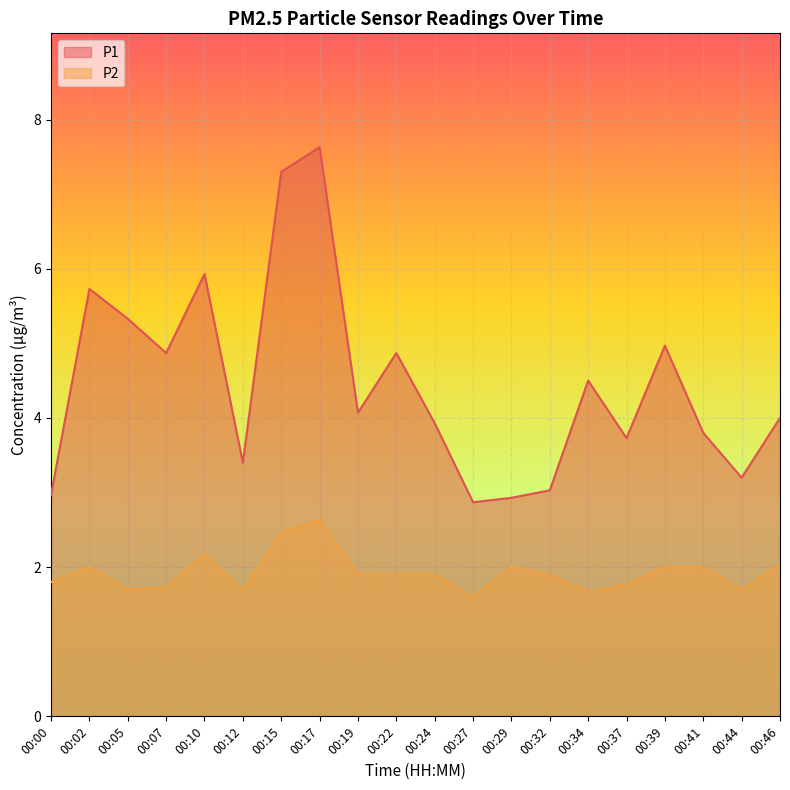

How many data points does each series have?

20